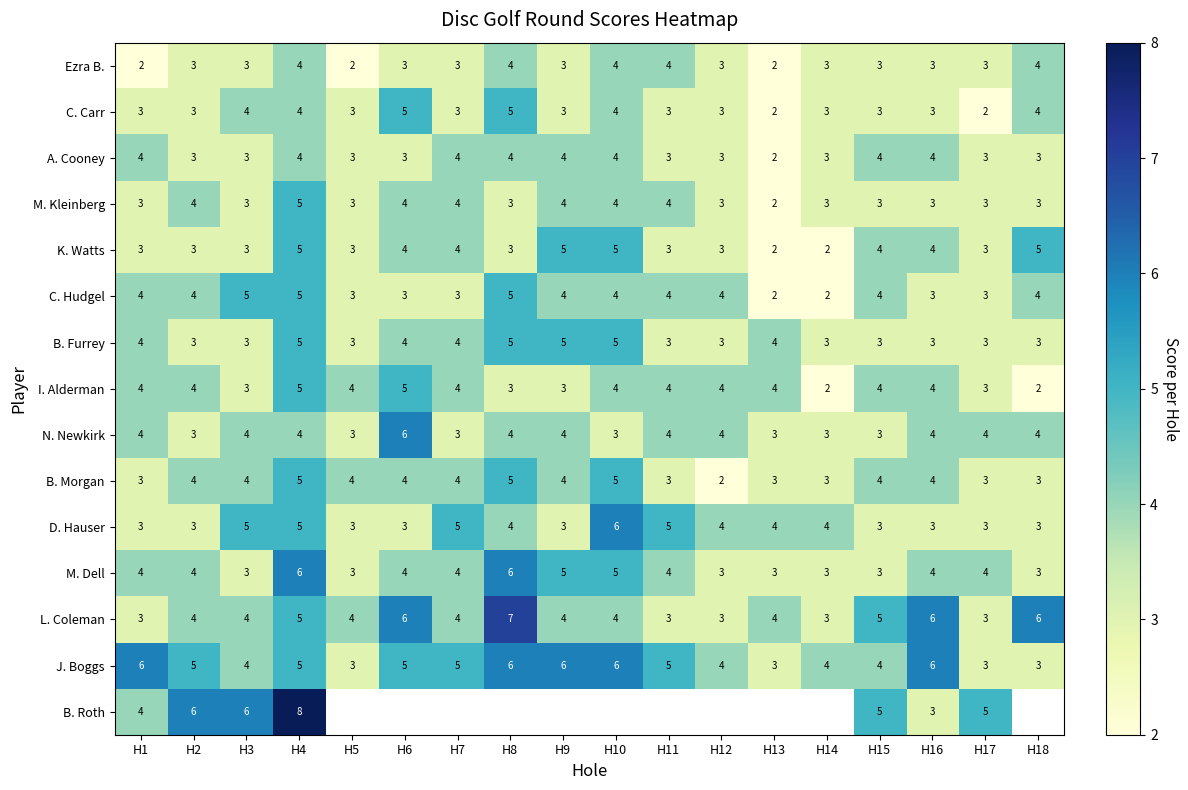

At which label does A. Cooney reach its minimum?

H13